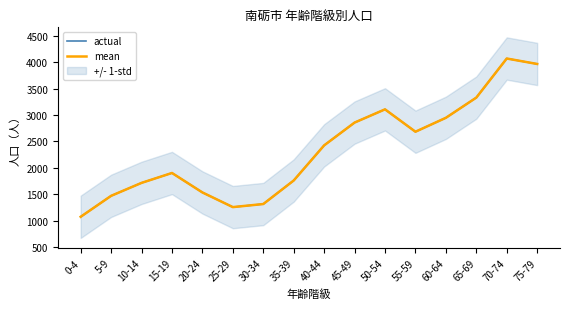

Rank the categories by actual value from lowest to highest.

0-4, 25-29, 30-34, 5-9, 20-24, 10-14, 35-39, 15-19, 40-44, 55-59, 45-49, 60-64, 50-54, 65-69, 75-79, 70-74